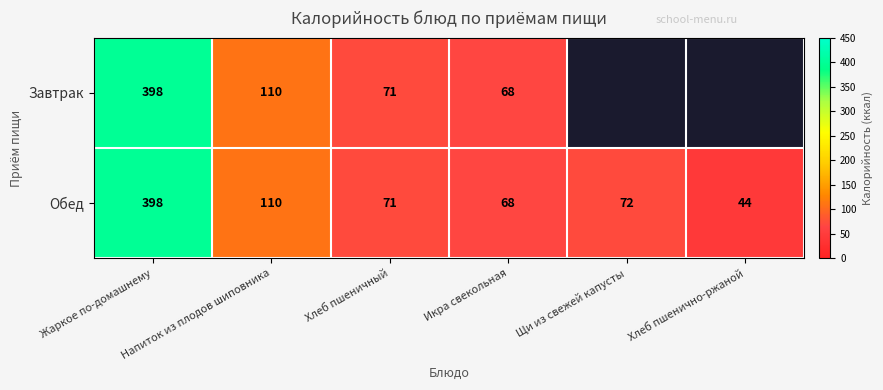

What is the greatest value displayed?

398.0